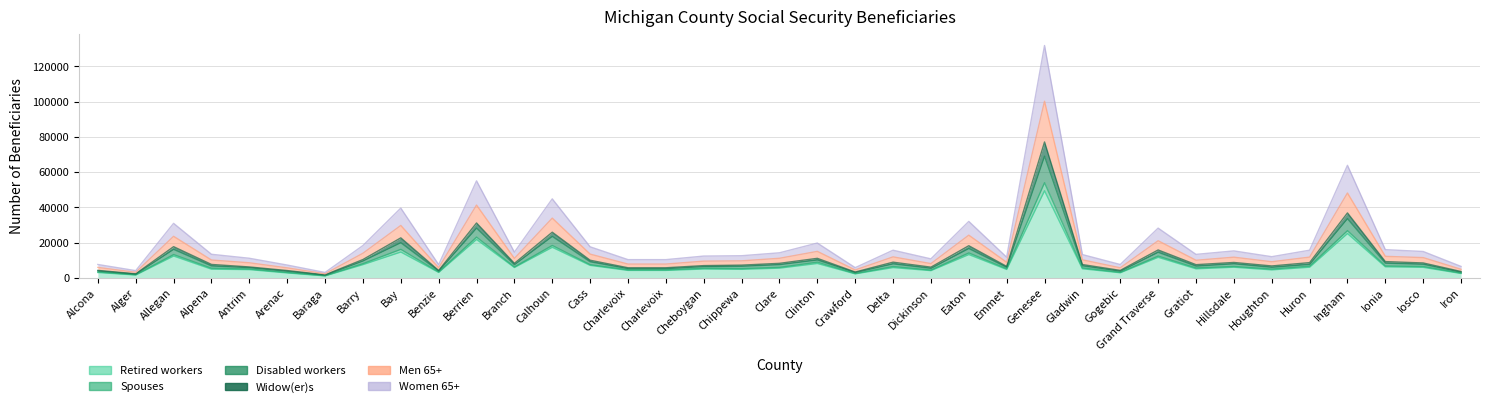

Which category has the highest value in the Women 65+ series?

Genesee